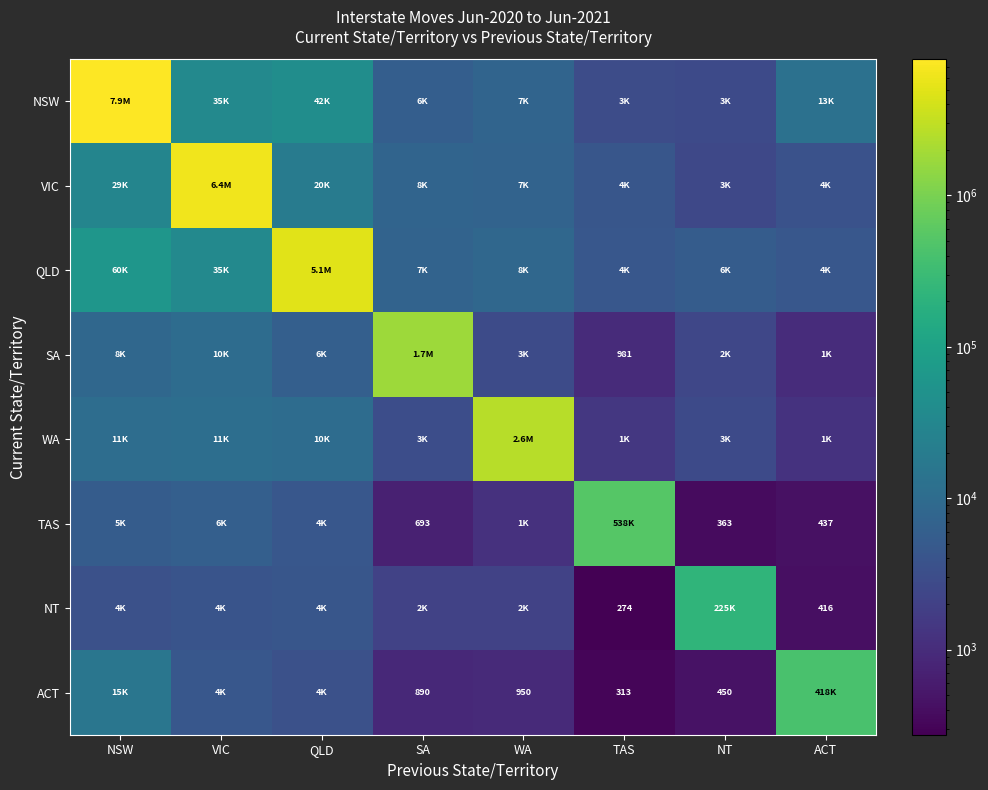

Between QLD and SA, which is larger?

QLD